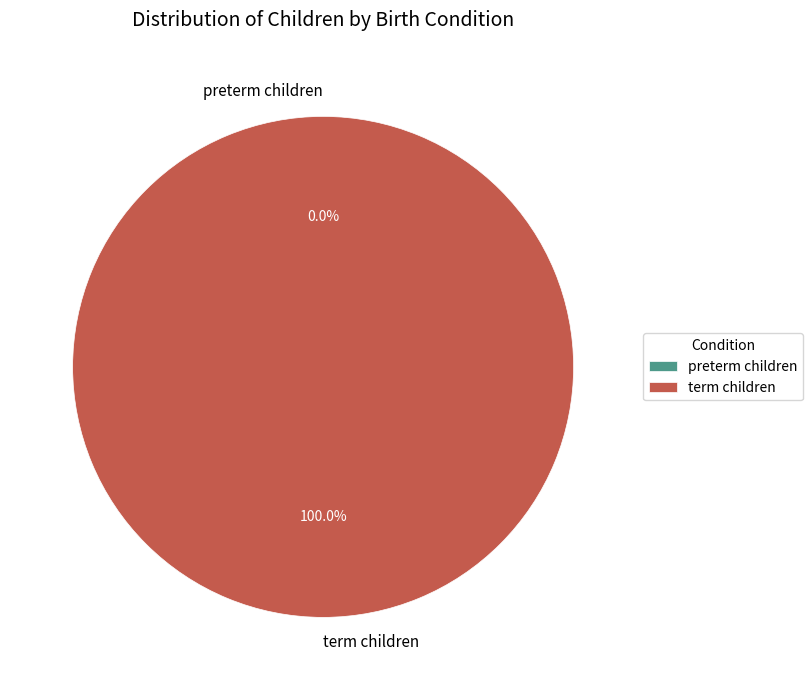

To the nearest percent, what portion does term children represent?

100%